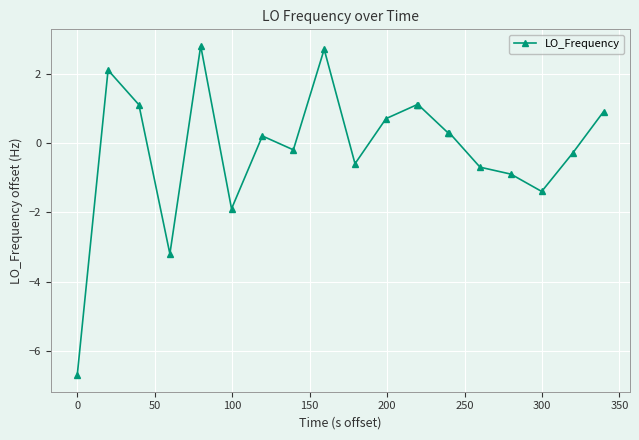

True or false: the data has more than 0 interior local peaks.

True